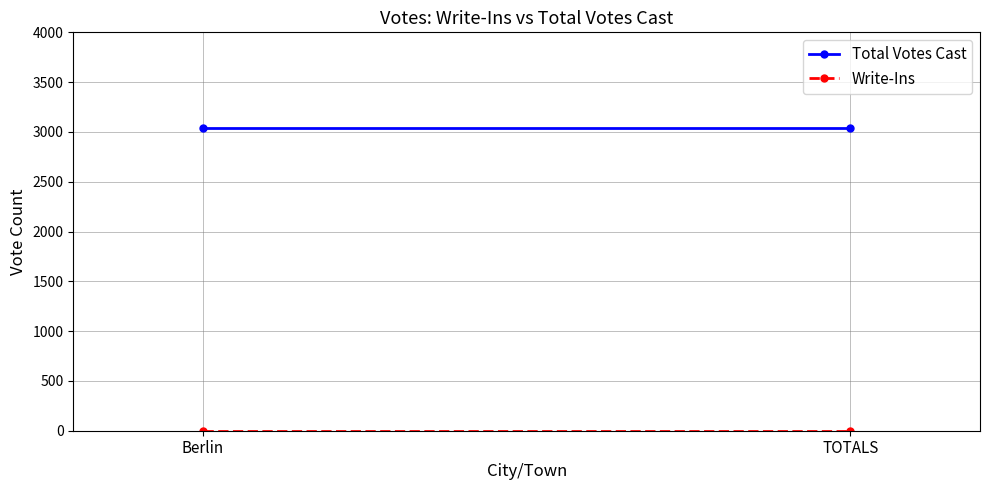

The Total Votes Cast series shows 5081 at TOTALS. True or false?

False